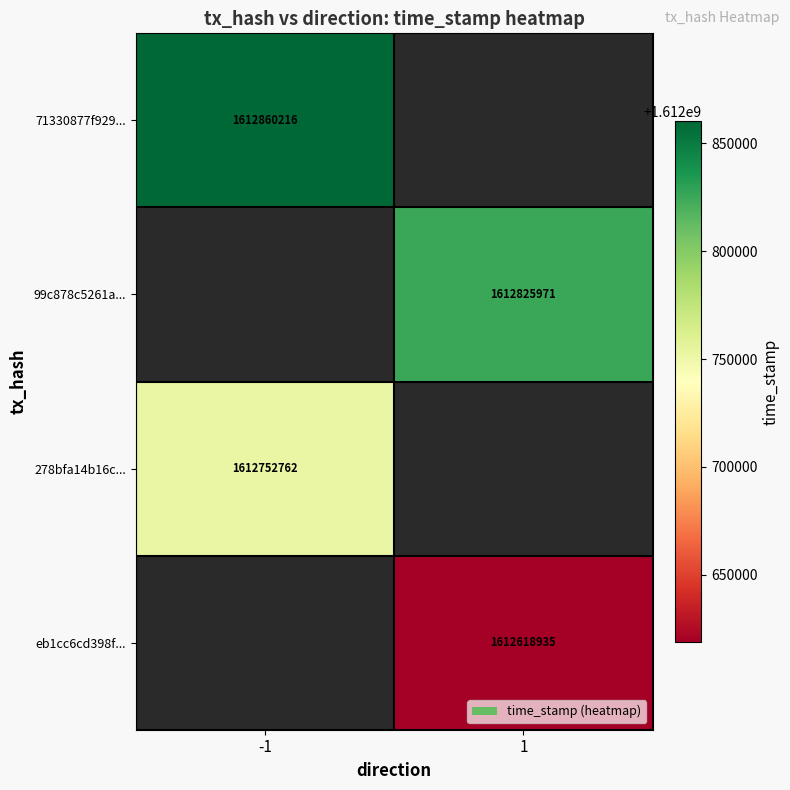

The 71330877f929... series shows 1612860216 at -1. True or false?

True